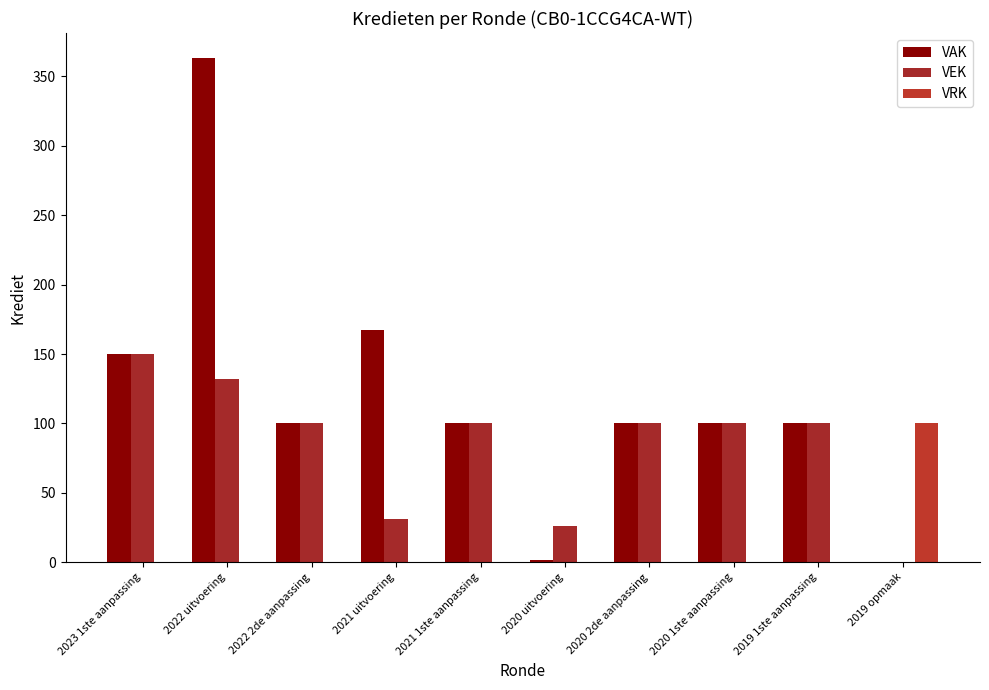

Is the value of VRK at 2020 1ste aanpassing greater than the value of VEK at 2023 1ste aanpassing?

No